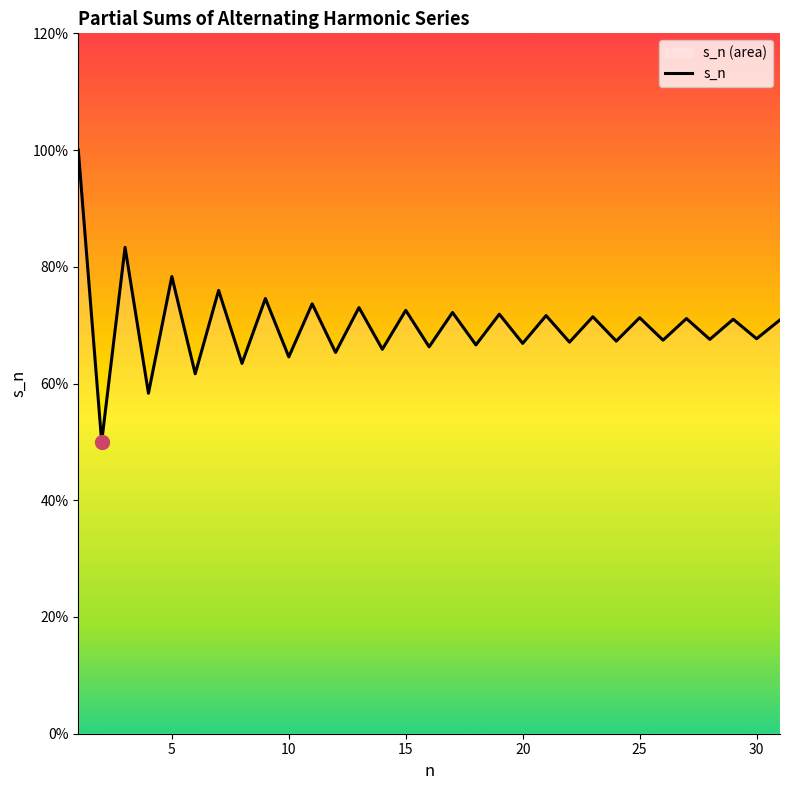

How many values are between 0 and 1?

31